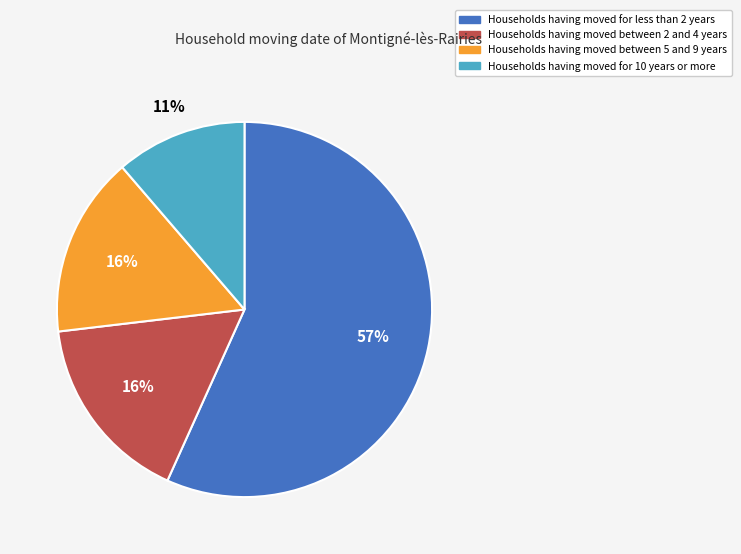

Is there any slice that represents more than half of the pie?

Yes